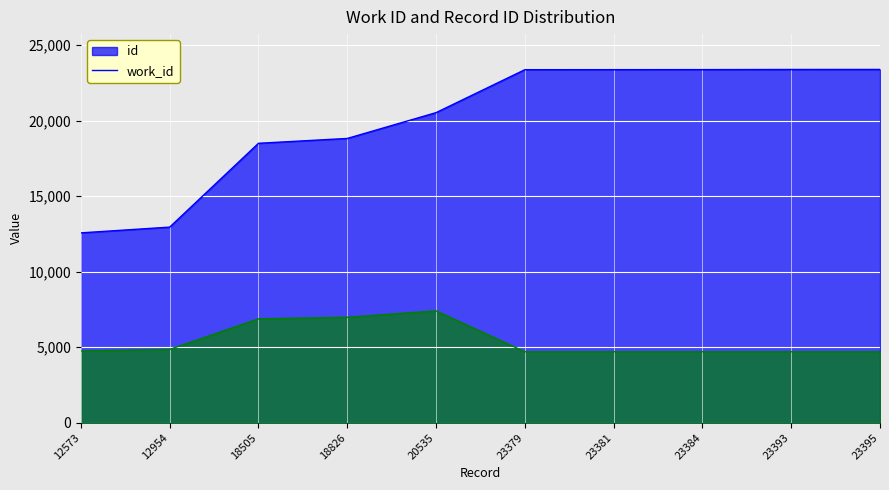

Reading right to left, what are all the values shown in this chart?

id: 23395	23393	23384	23381	23379	20535	18826	18505	12954	12573
work_id: 4702	4702	4702	4702	4702	7409	6984	6879	4857	4751